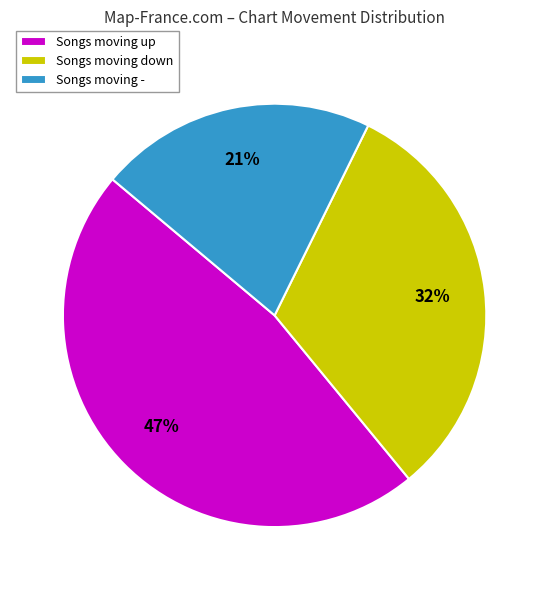

What percentage is the Songs moving down slice, to the nearest percent?

32%